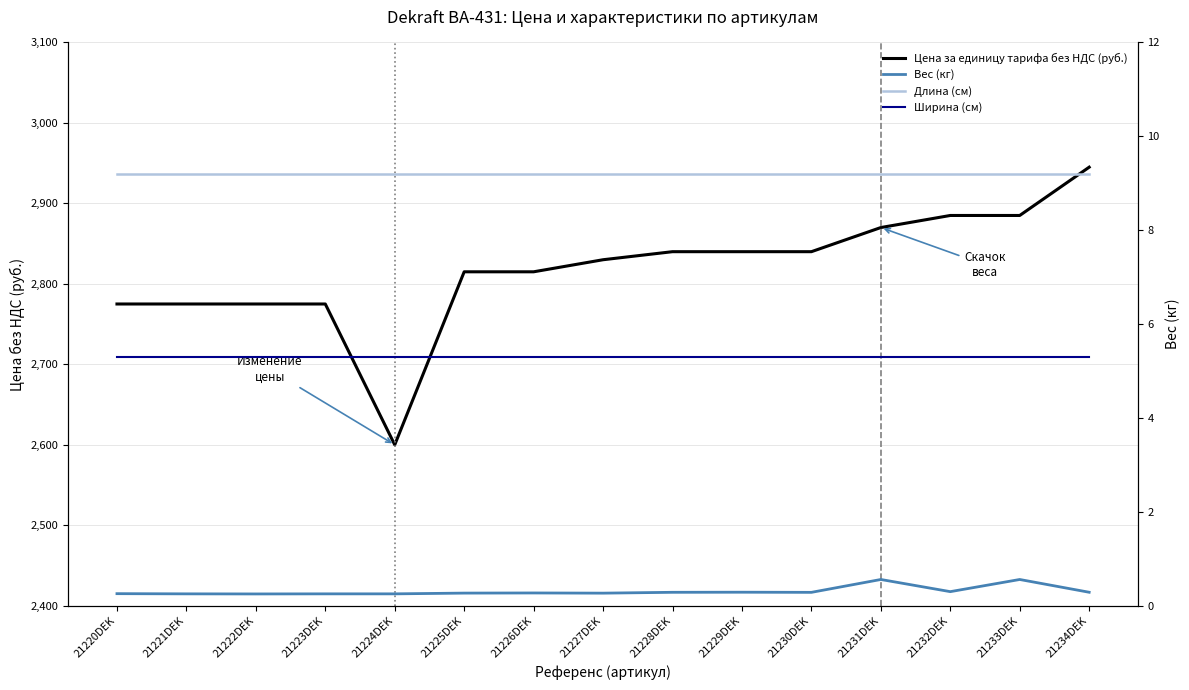

At 21222DEK, list the series in order from largest to smallest.

Цена за единицу тарифа без НДС (руб.), Длина (см), Ширина (см), Вес (кг)